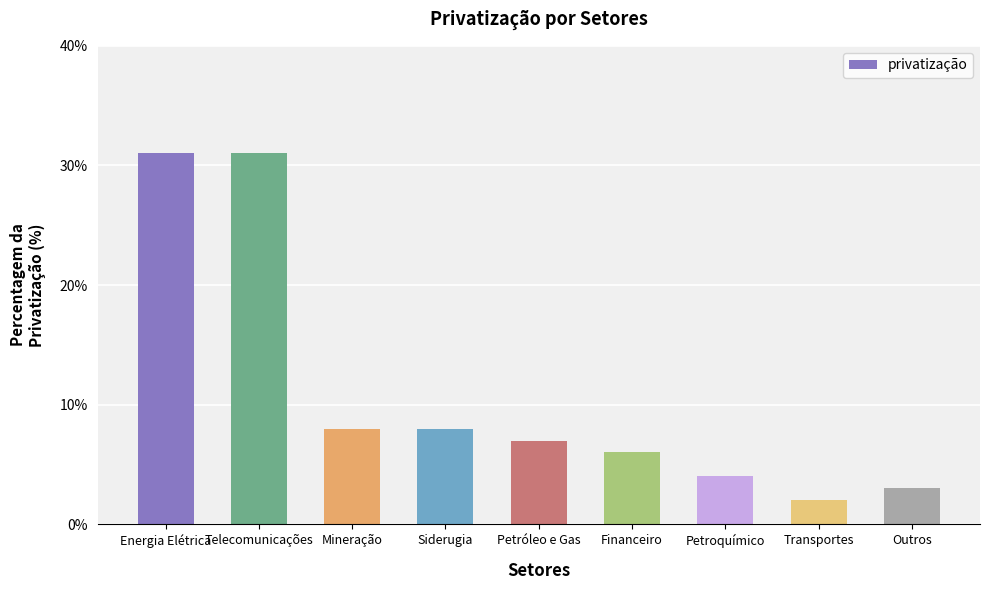

Which category has the lowest value across all series?

Transportes